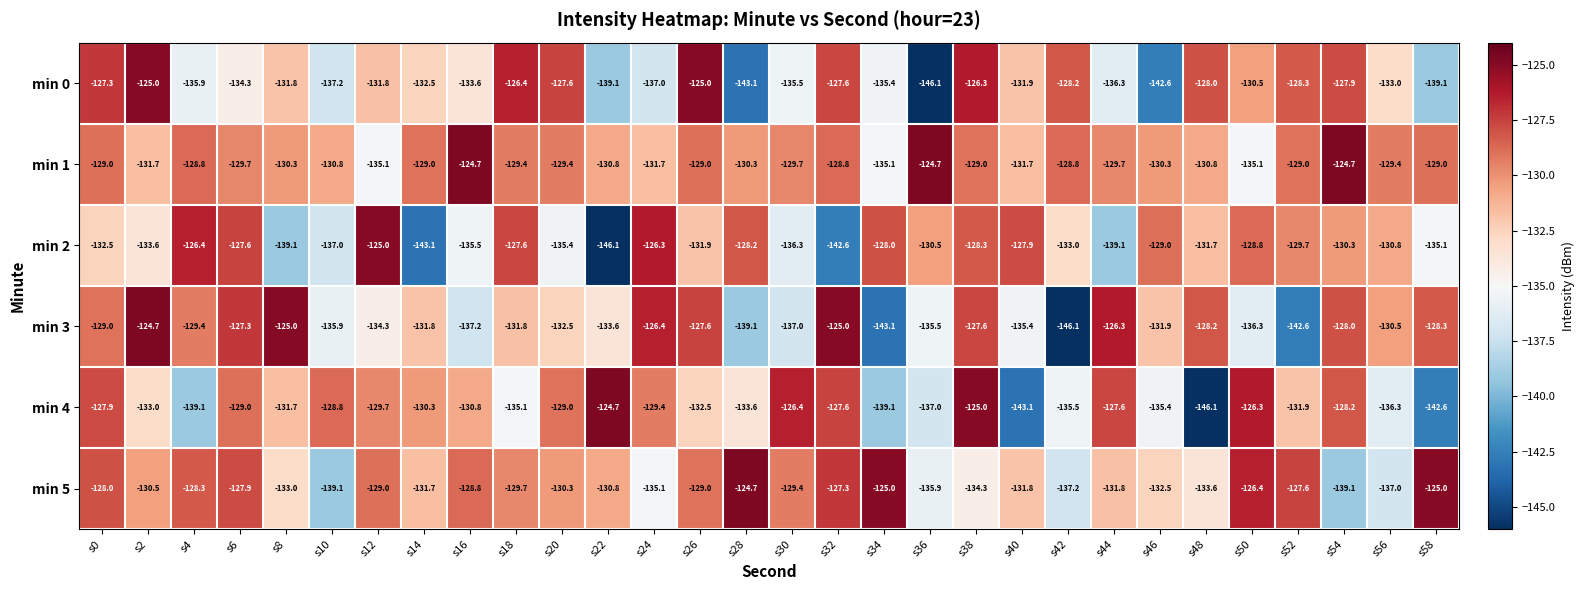

What is the sum of all min 4 values?

-3972.7